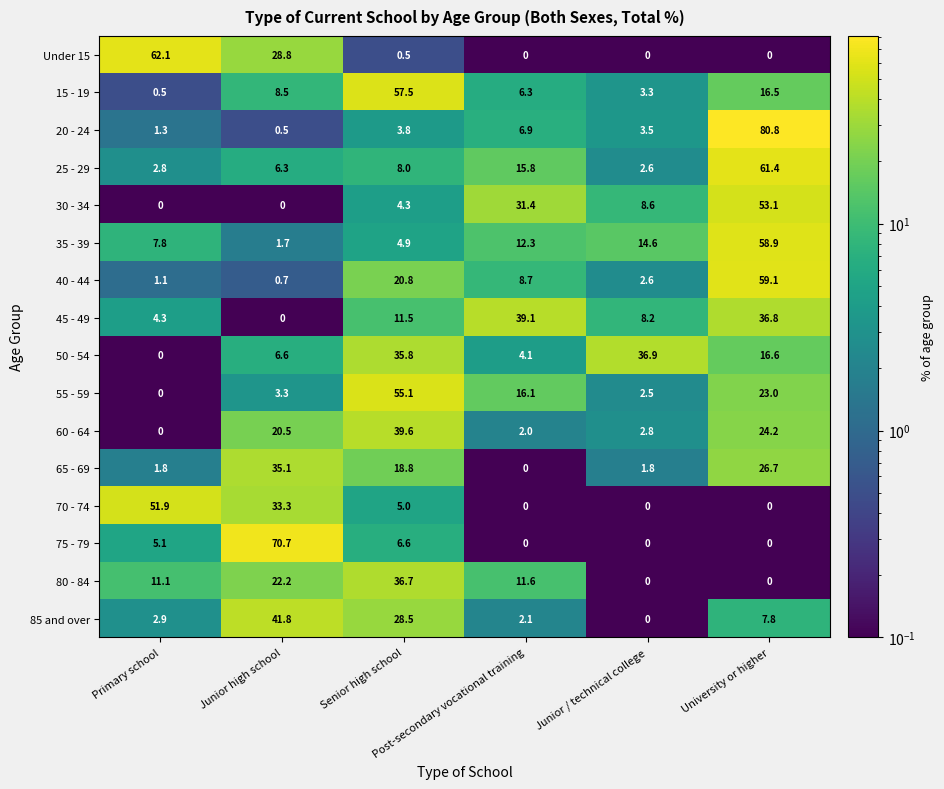

What is the difference between the highest and lowest values at University or higher?

80.8